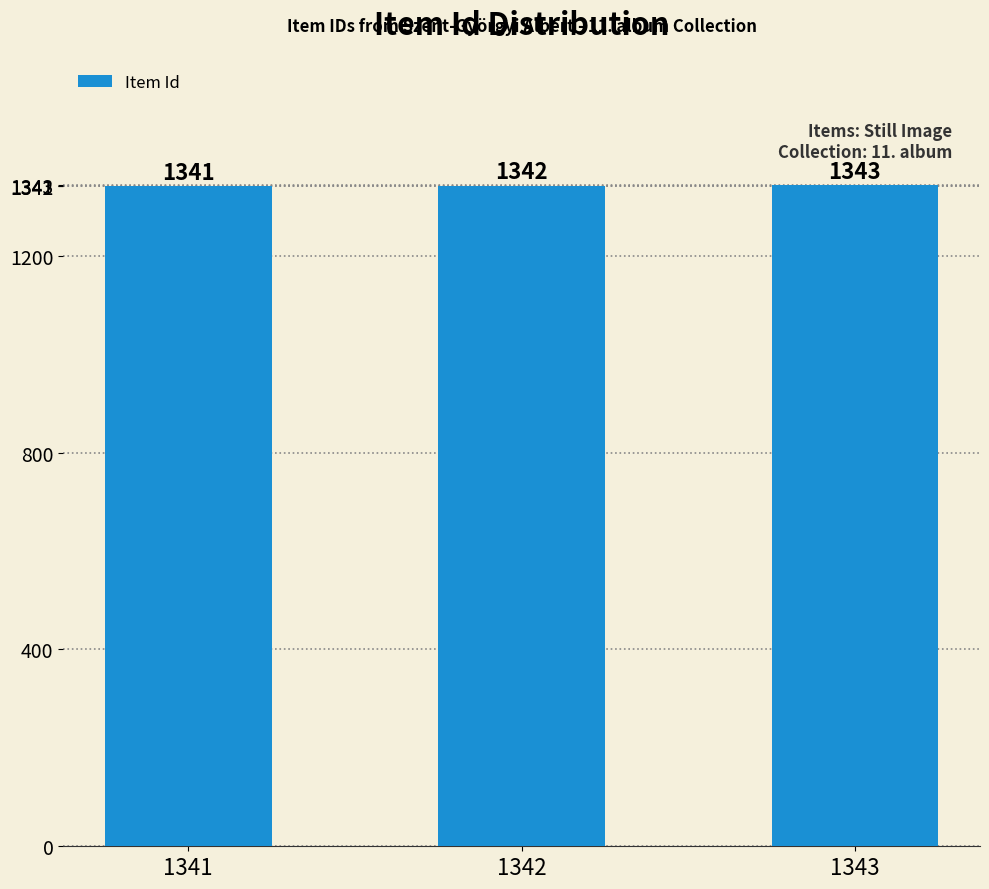

Are the bars horizontal?

No